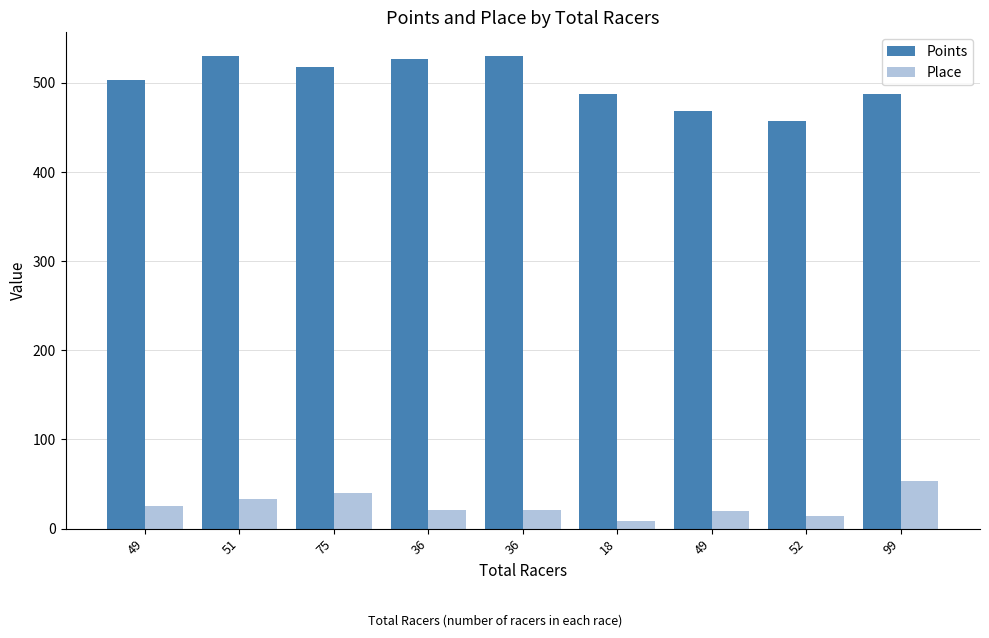

What are all the series names shown in the legend?

Points, Place